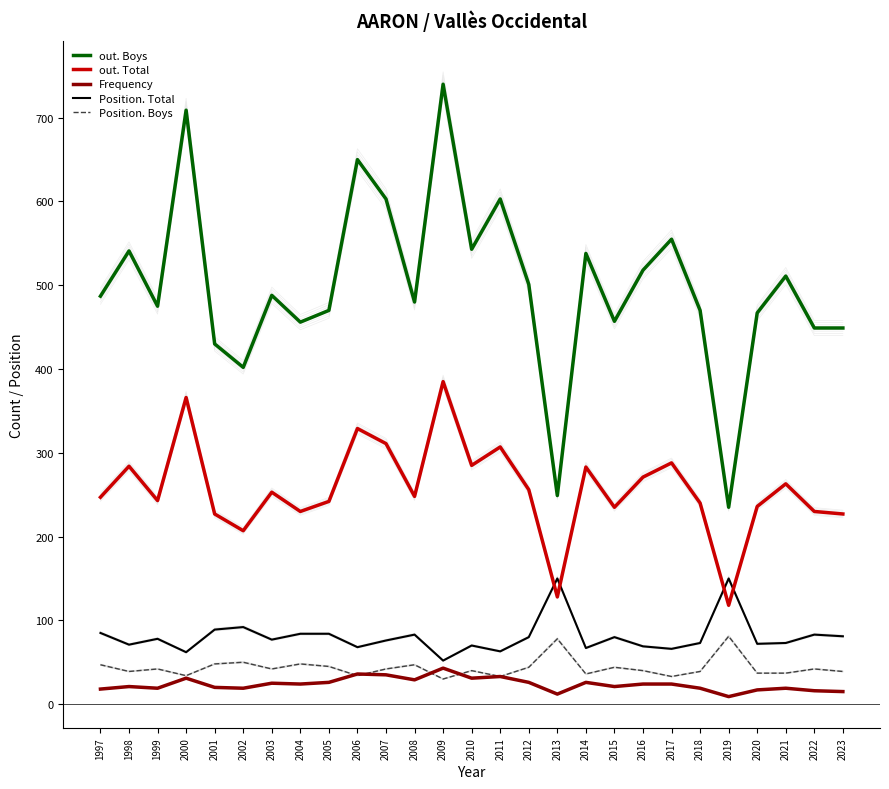

What is the approximate value of Position. Boys at 2019, to the nearest 5?

80